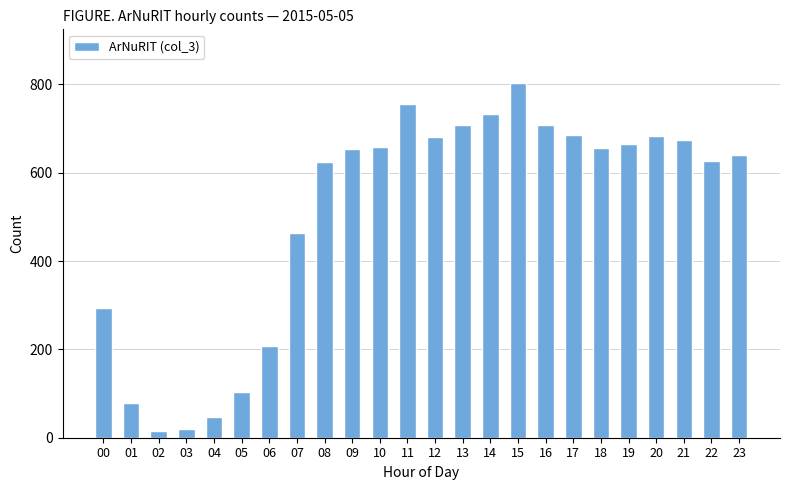

What is the difference between the second highest and second lowest values?

736